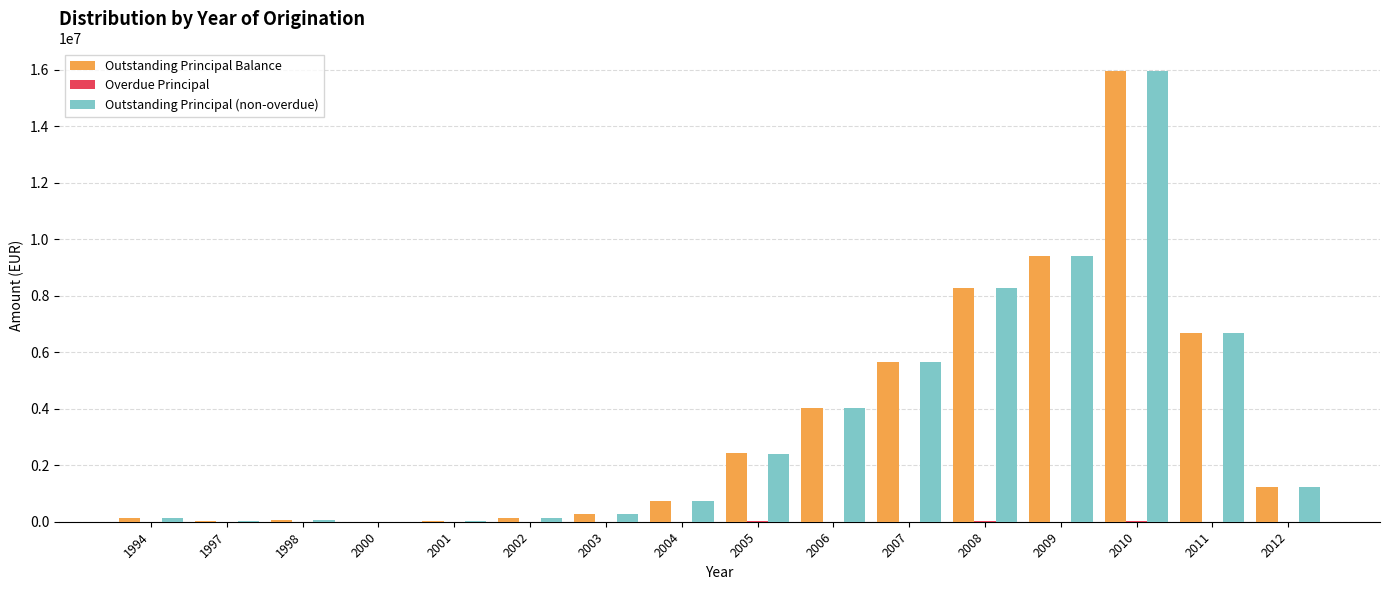

Is the value of Outstanding Principal Balance at 2003 greater than the value of Outstanding Principal (non-overdue) at 2011?

No